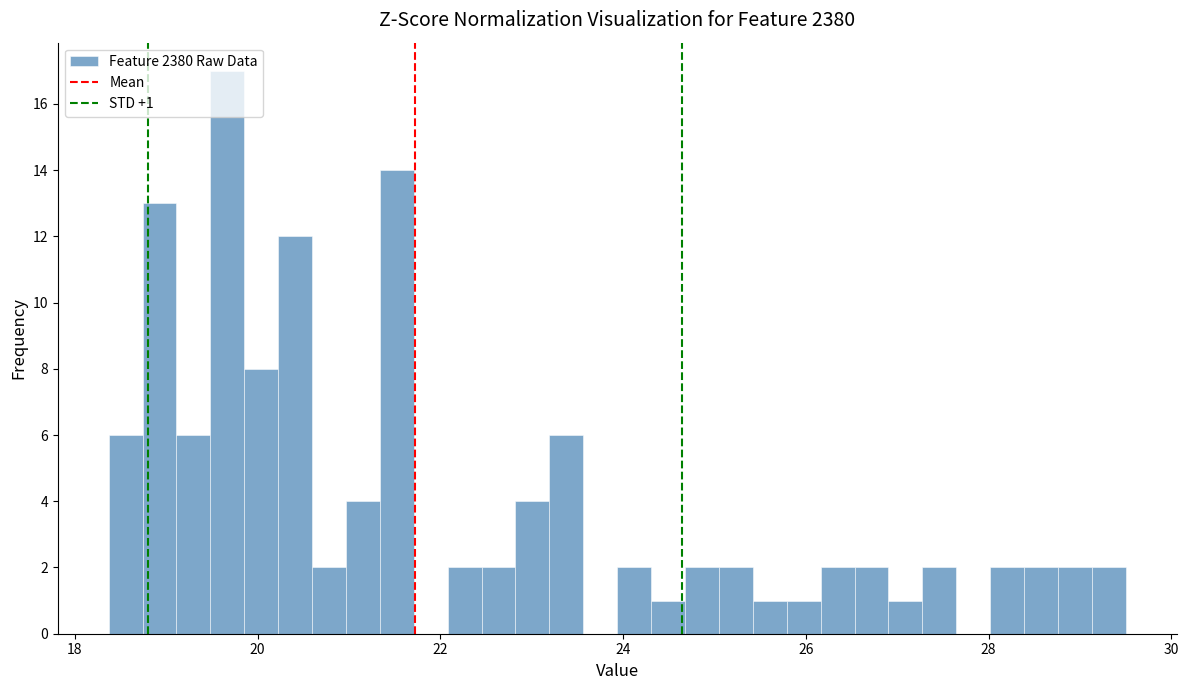

Read against the x-axis, roughly where is the centre of the tallest bar?

19.6